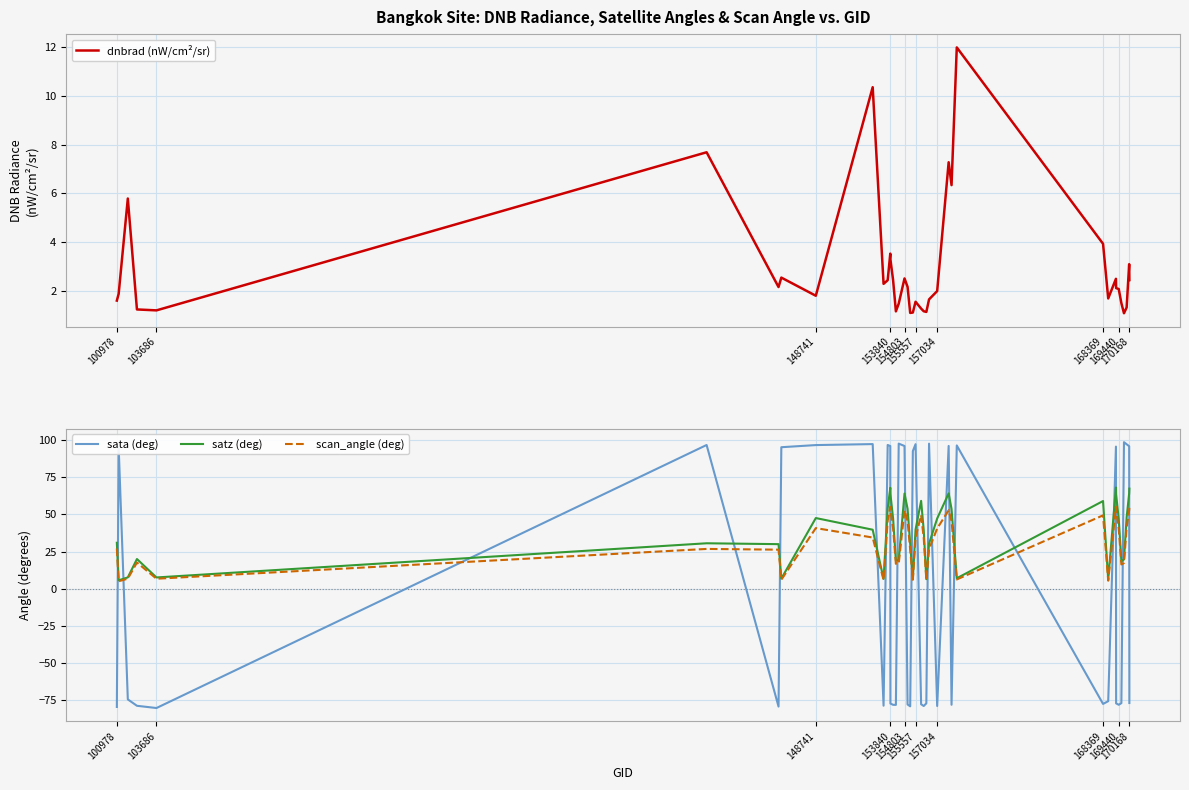

How many distinct data groups are displayed?

4